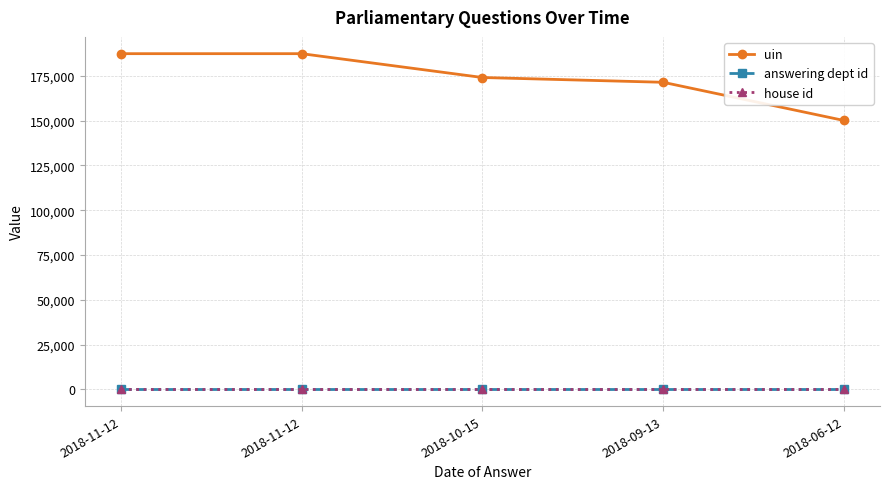

True or false: answering dept id and house id cross at least once.

False